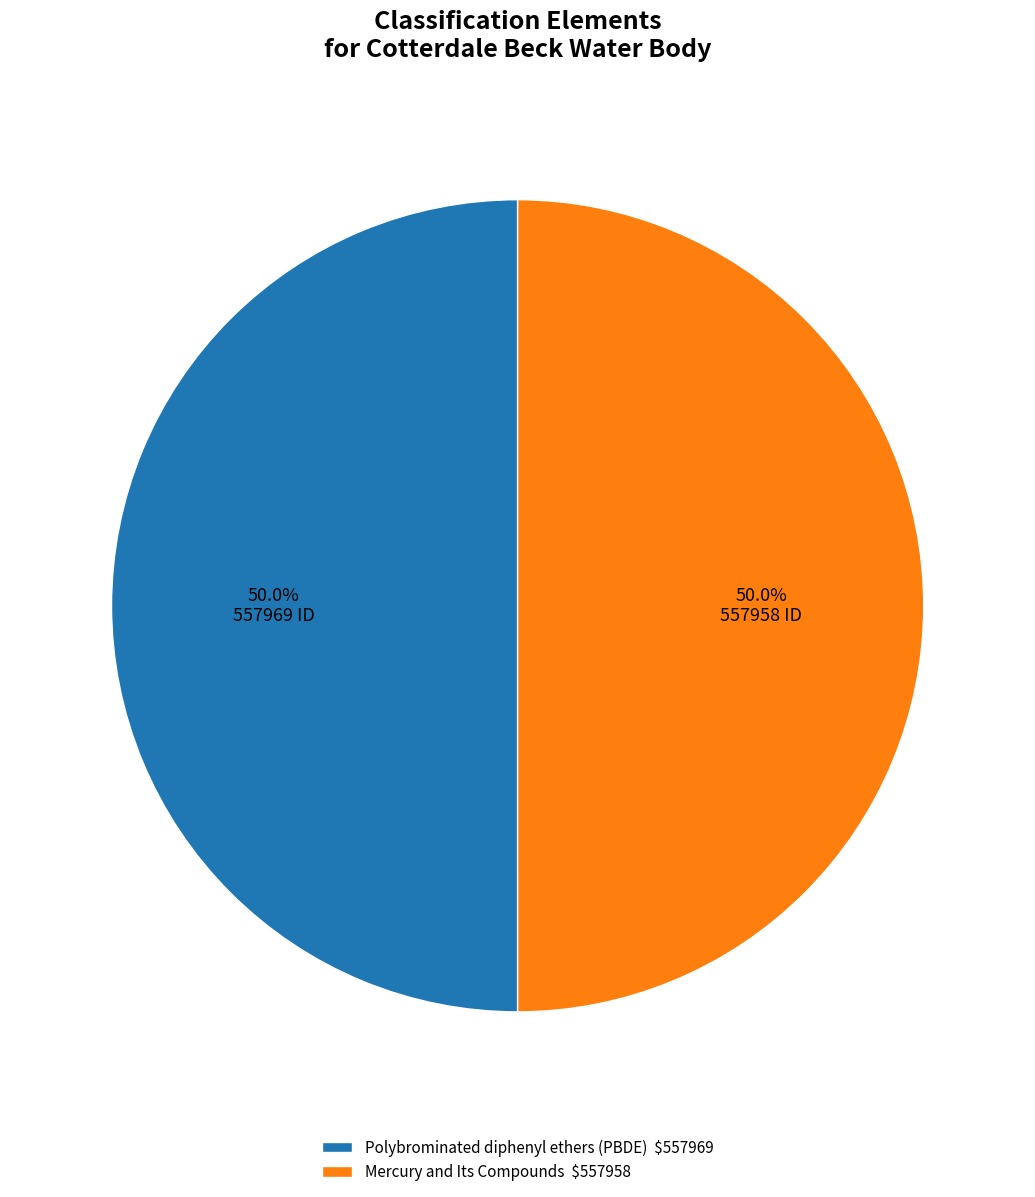

To the nearest percent, what is the average slice percentage?

50%